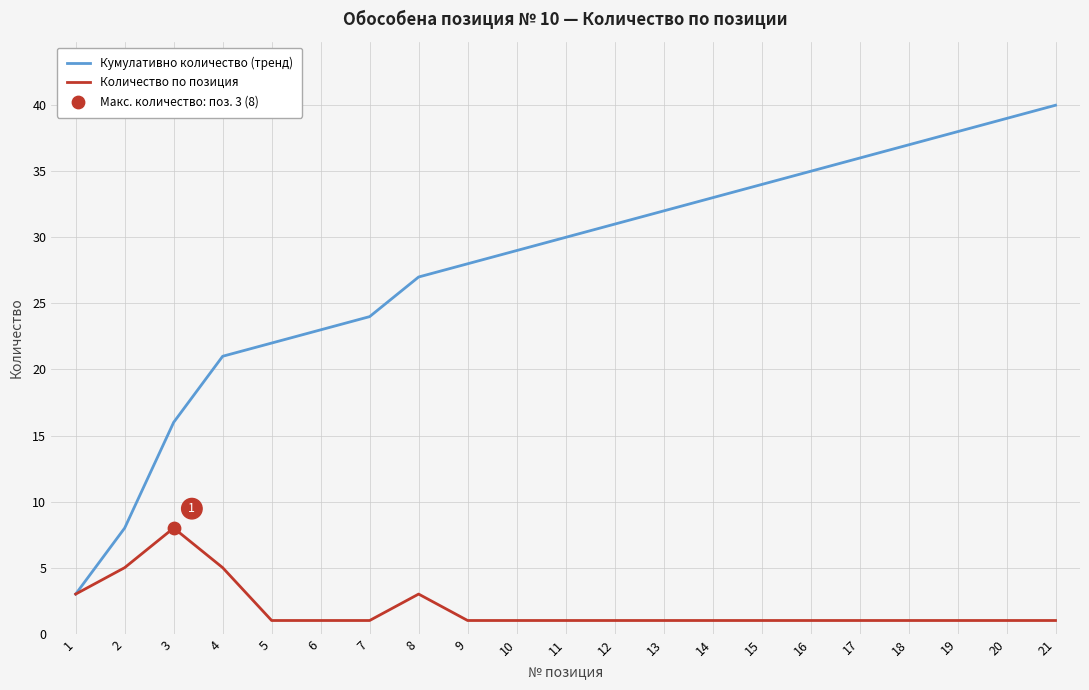

Which series has the largest total across all categories?

Кумулативно количество (тренд)